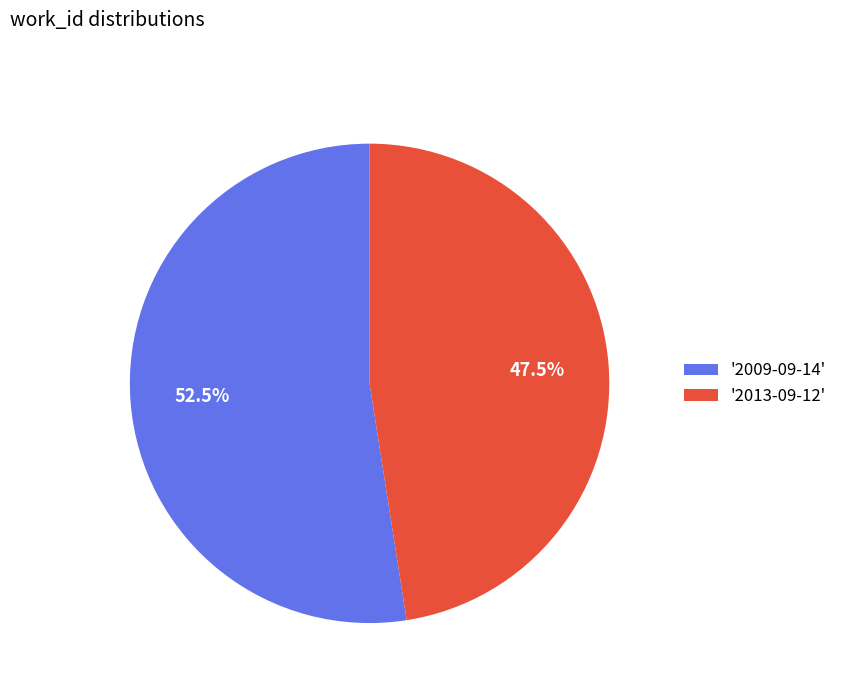

Does any single category account for the majority?

Yes